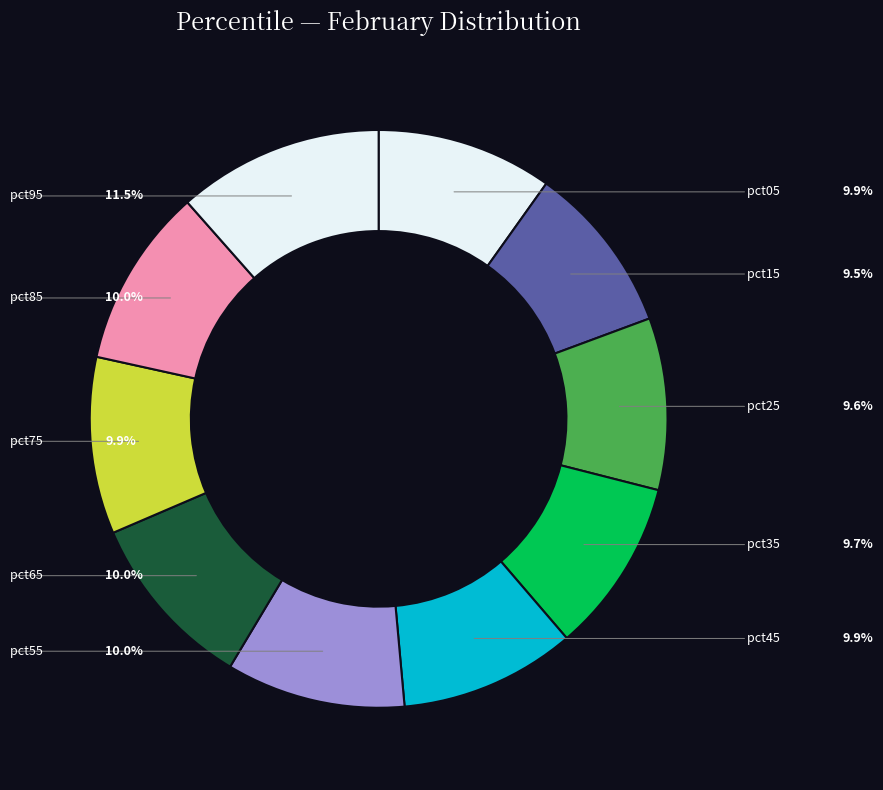

Between pct45 and pct65, which is larger?

pct65